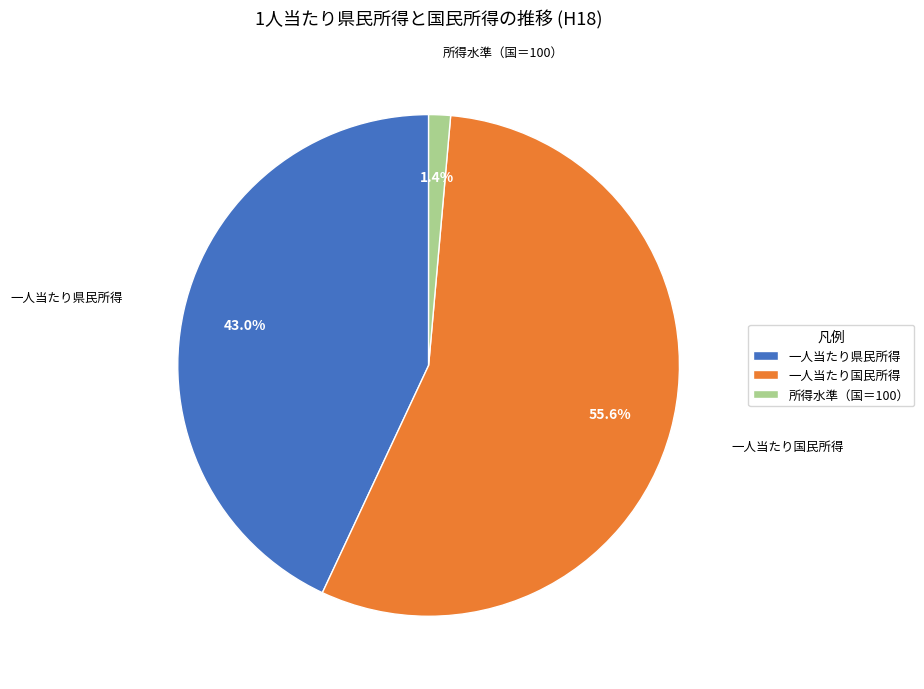

Count the number of slices in the pie.

3